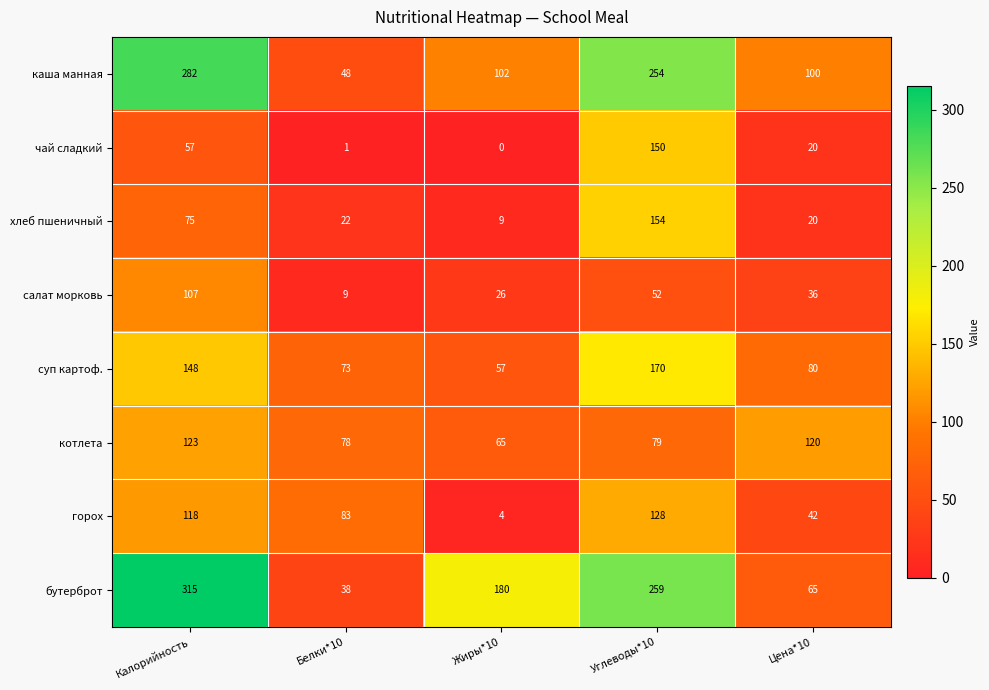

Count the number of data series in this chart.

8